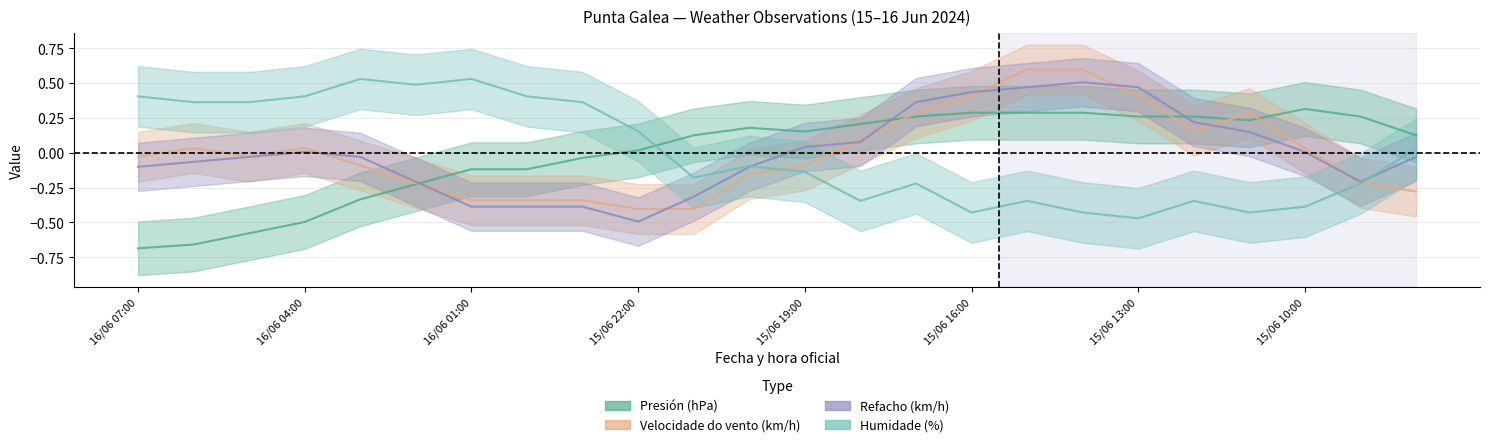

Which label corresponds to the largest value in the chart?

15/06 15:00